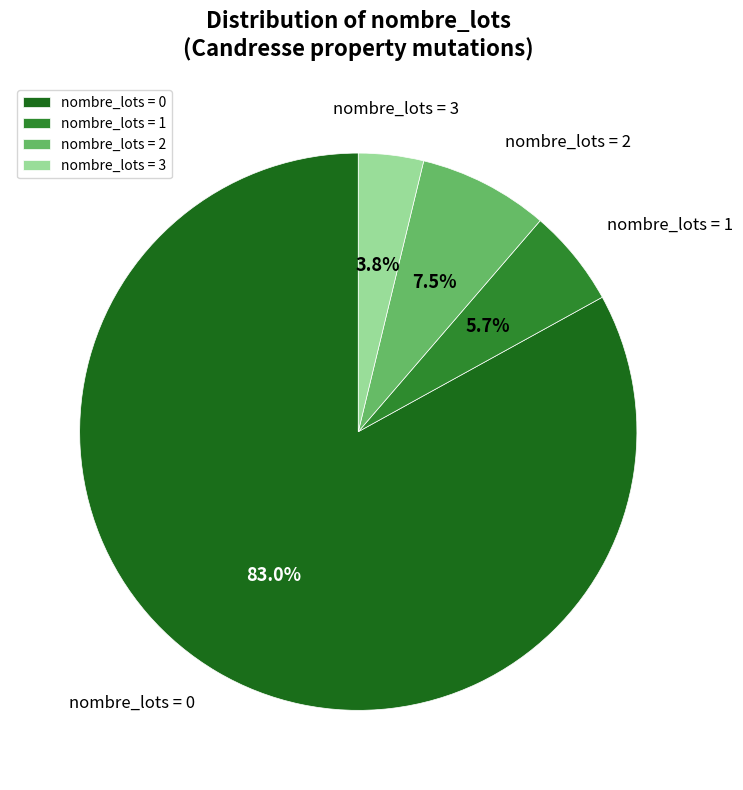

Rank the categories by value from highest to lowest.

nombre_lots = 0, nombre_lots = 2, nombre_lots = 1, nombre_lots = 3